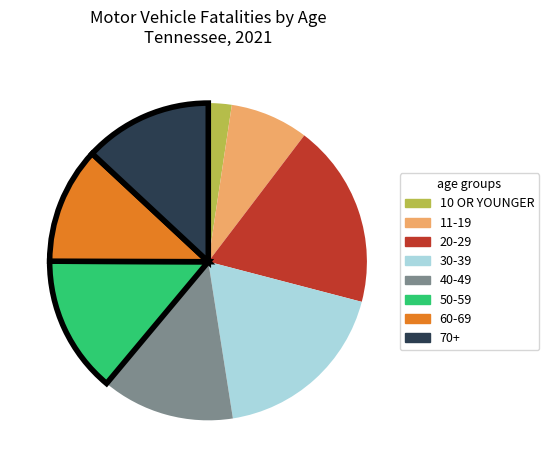

Which slice is the smallest?

10 OR YOUNGER